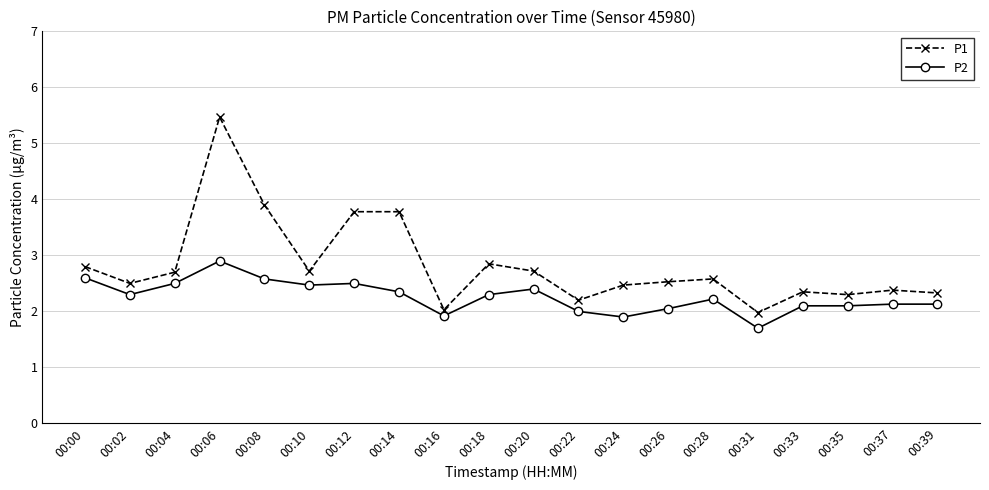

What are all the series names shown in the legend?

P1, P2